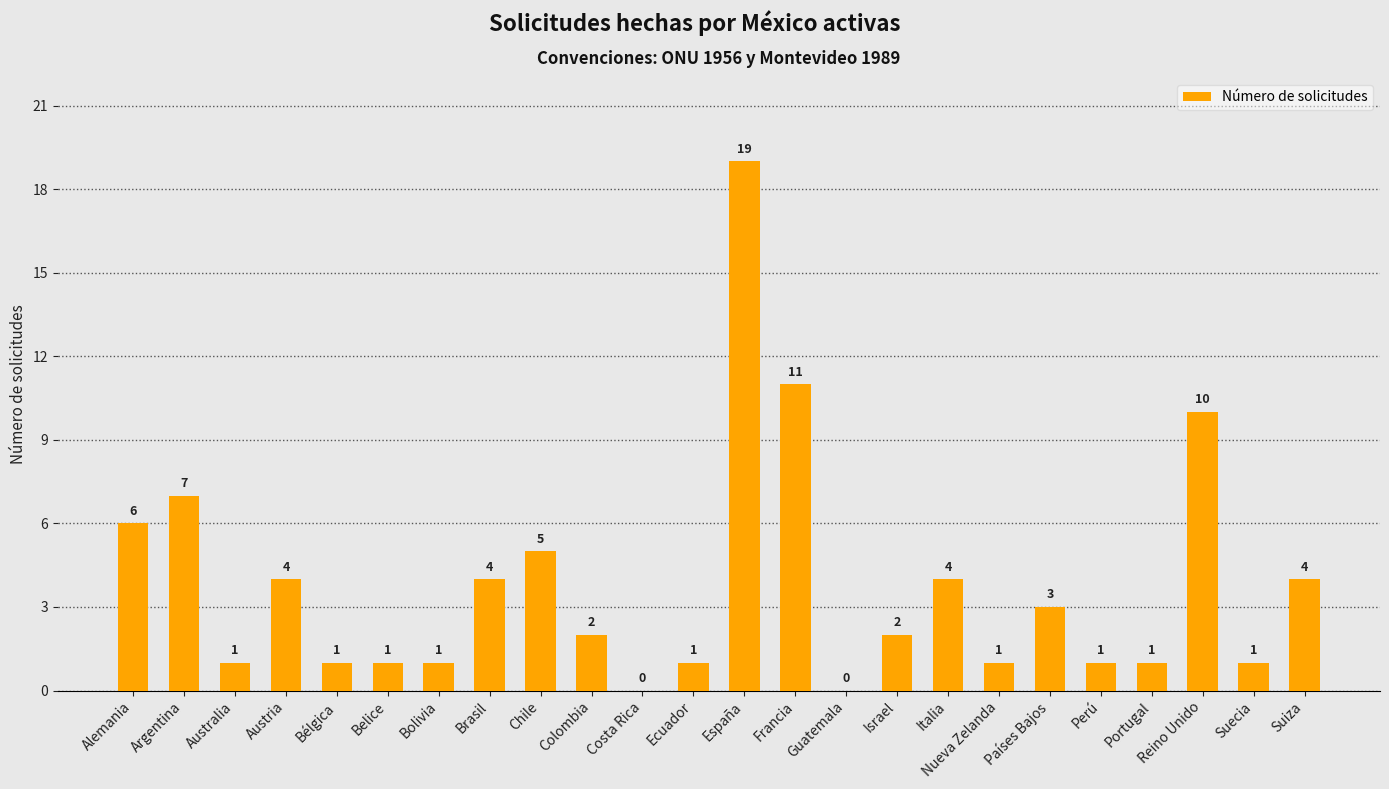

The value at Nueva Zelanda is 2. True or false?

False